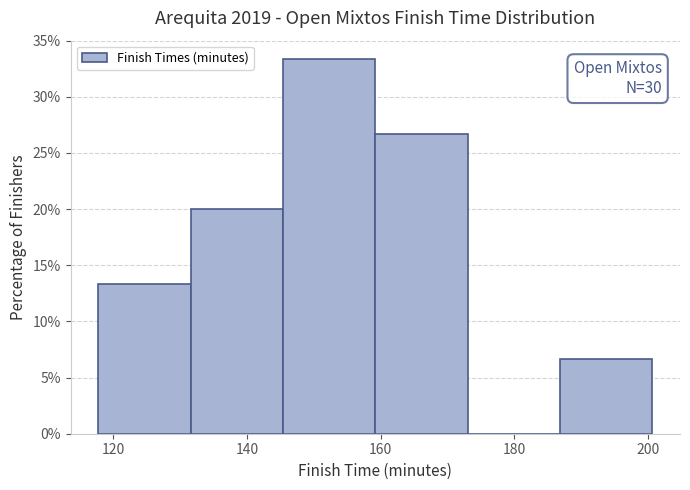

Which range on the x-axis has the tallest bar?

146 to 160